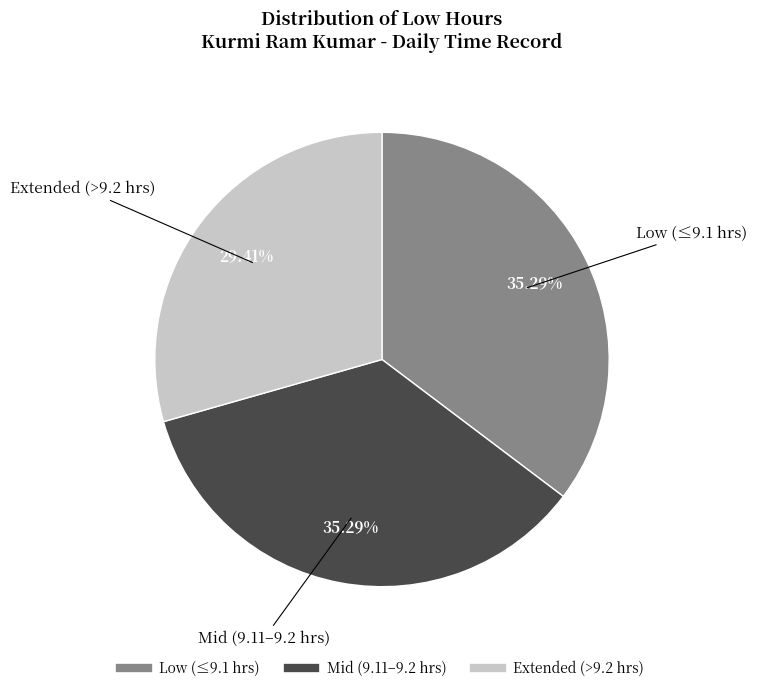

Does any single category account for the majority?

No